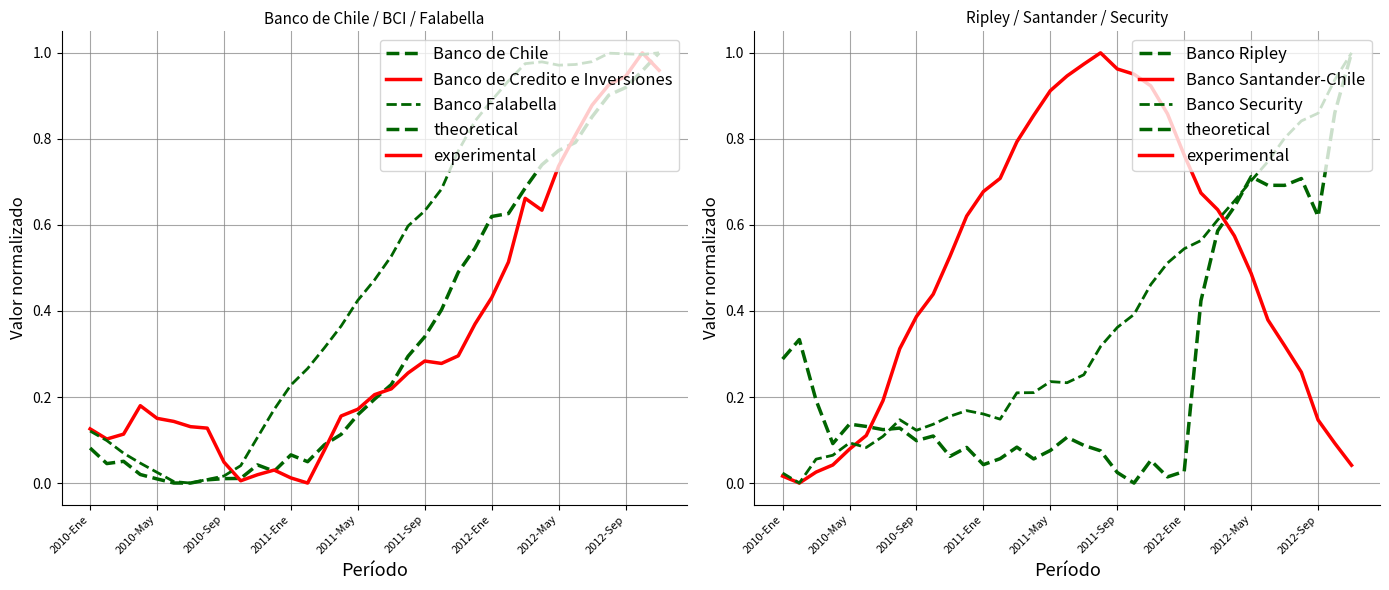

What is the highest value of the Banco Ripley series?

1.0